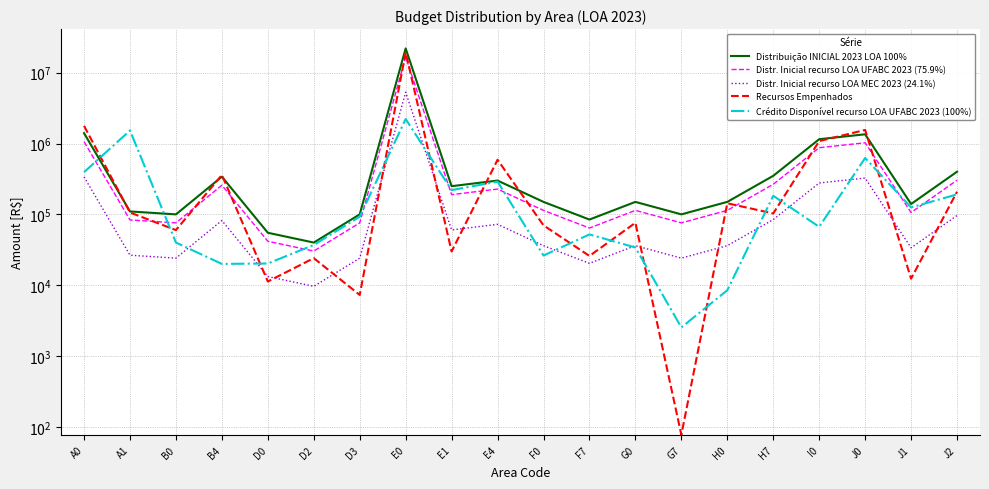

What is the sum of the Distr. Inicial recurso LOA UFABC 2023 (75.9%) values at I0 and H0?

986604.0